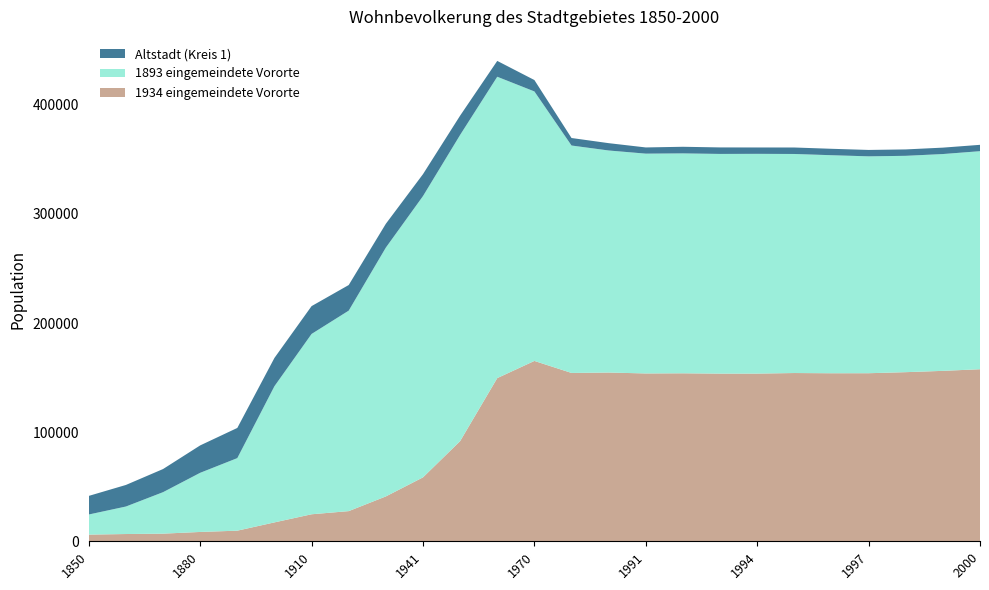

Reading left to right, extract all data points from this chart.

Altstadt (Kreis 1): 17040	19758	21199	25102	27644	25920	25502	23461	21824	20091	17685	14514	10436	6883	6717	5674	6059	5961	5829	5934	5887	5866	5867	5872	5821
1893 eingemeindete Vororte: 18426	25202	38001	54199	66485	124783	165231	183700	227996	257730	280546	276123	246941	208388	203468	201403	201496	201290	201361	200714	199785	198726	198237	198662	199792
1934 eingemeindete Vororte: 6119	6656	7001	8555	9733	17318	24755	27647	41117	58574	91789	149533	165263	154251	154622	153798	153933	153647	153658	154178	153976	154002	154969	156170	157660